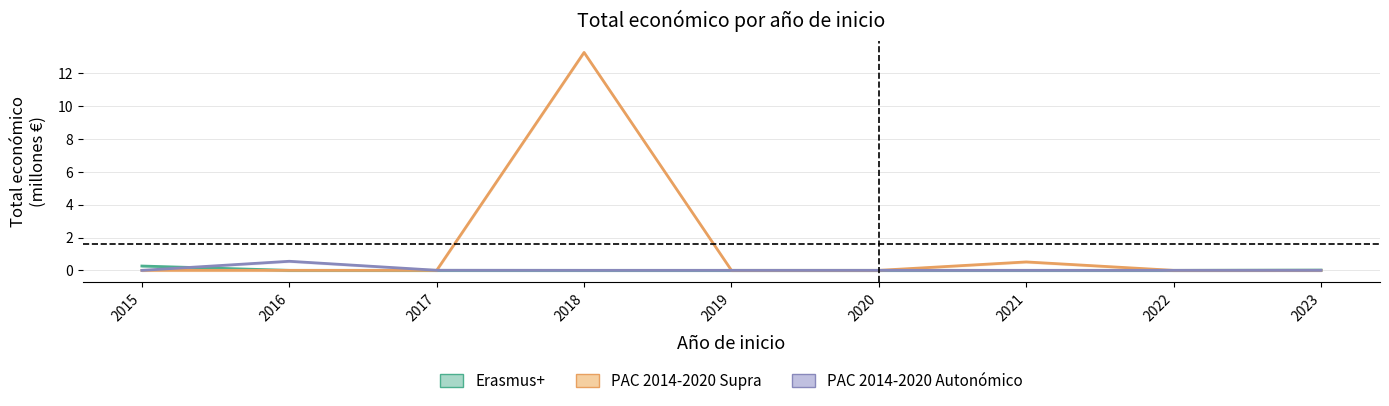

What are all the series names shown in the legend?

Erasmus+, PAC 2014-2020 Supra, PAC 2014-2020 Autonómico